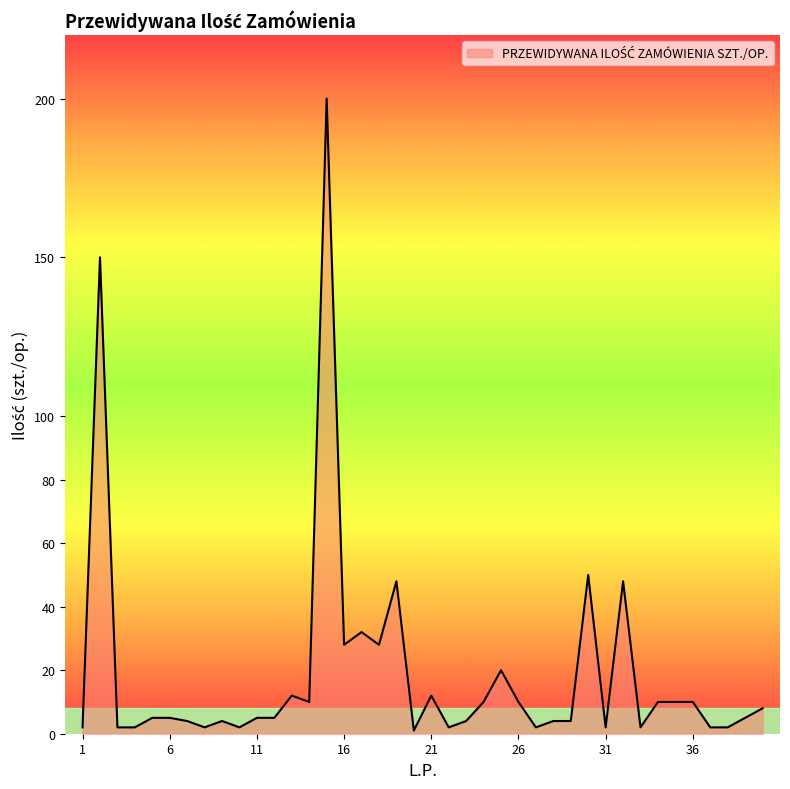

What is the maximum value shown in the chart?

200